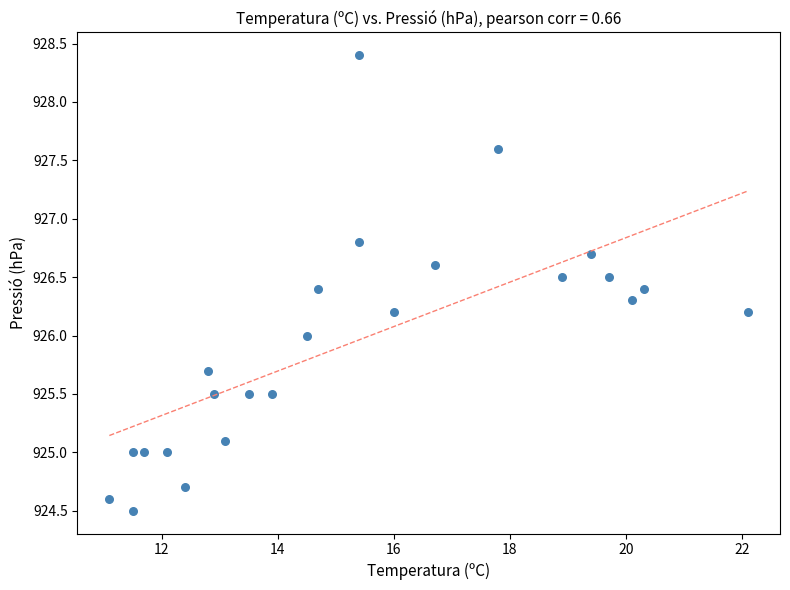

What is the range of Y values (max minus min)?

3.9